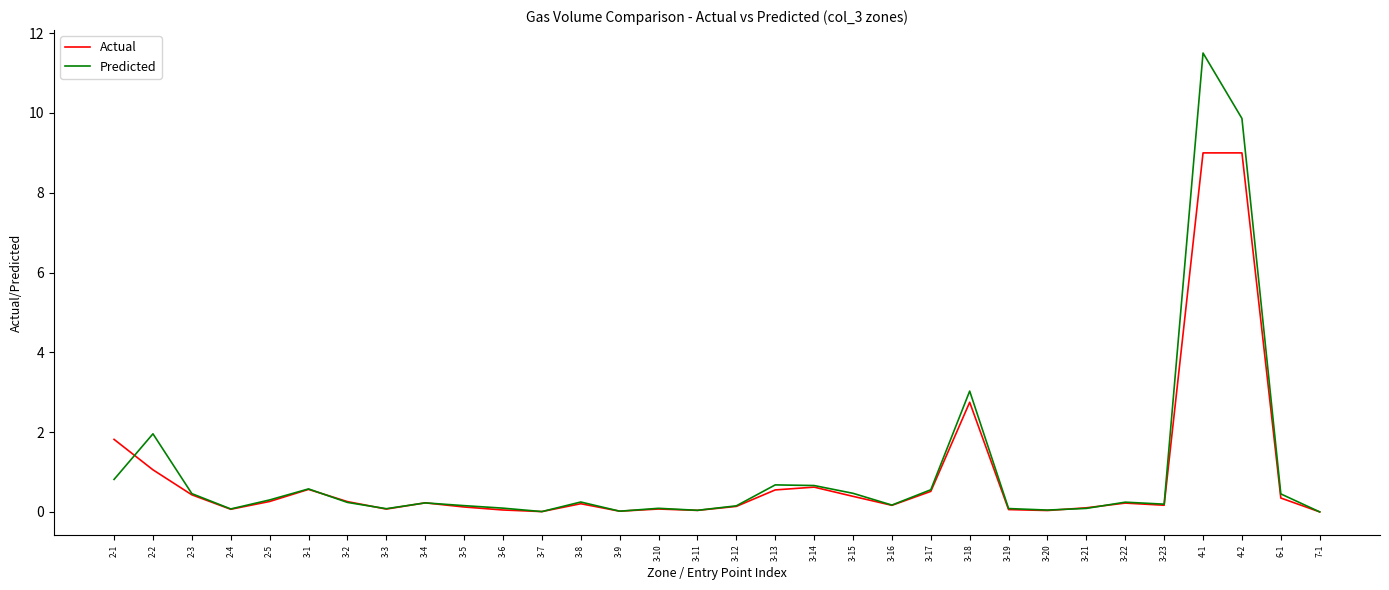

Is the value of Predicted at 3-20 greater than the value of Actual at 3-15?

No